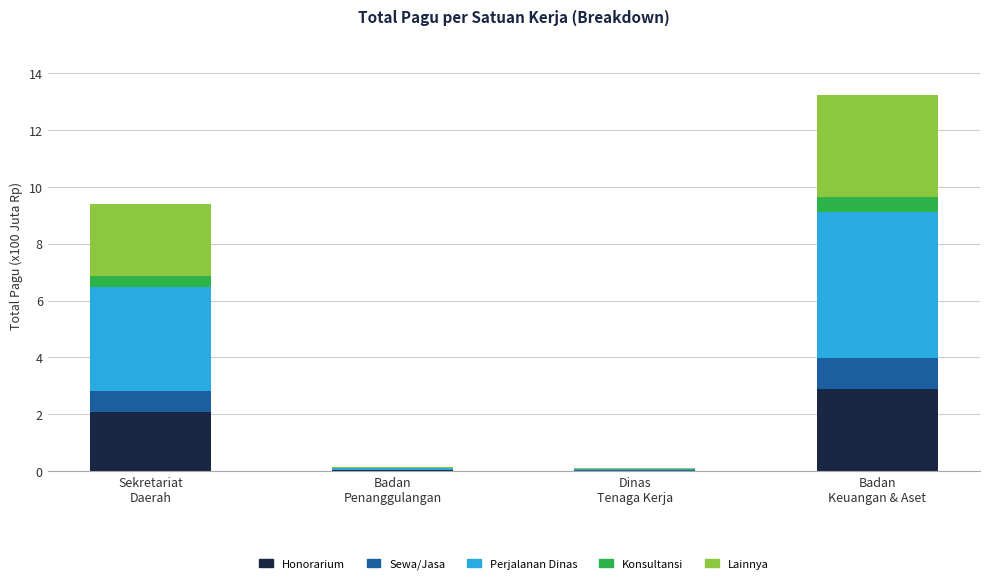

Read the Honorarium value at Sekretariat
Daerah.

2.1